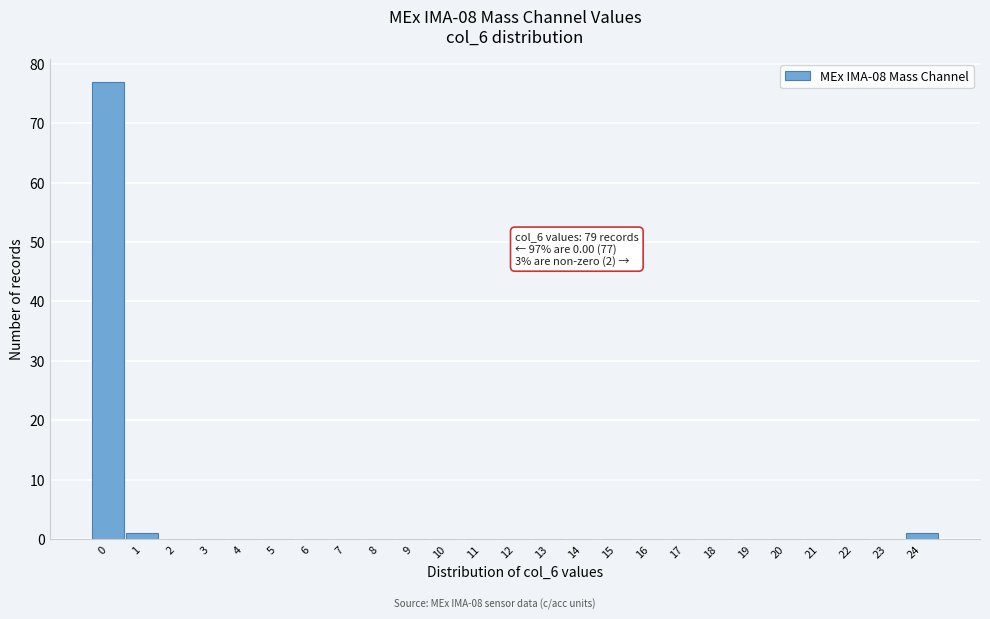

Reading left to right, what are all the values shown in this chart?

0=77	1=1	2=0	3=0	4=0	5=0	6=0	7=0	8=0	9=0	10=0	11=0	12=0	13=0	14=0	15=0	16=0	17=0	18=0	19=0	20=0	21=0	22=0	23=0	24=1